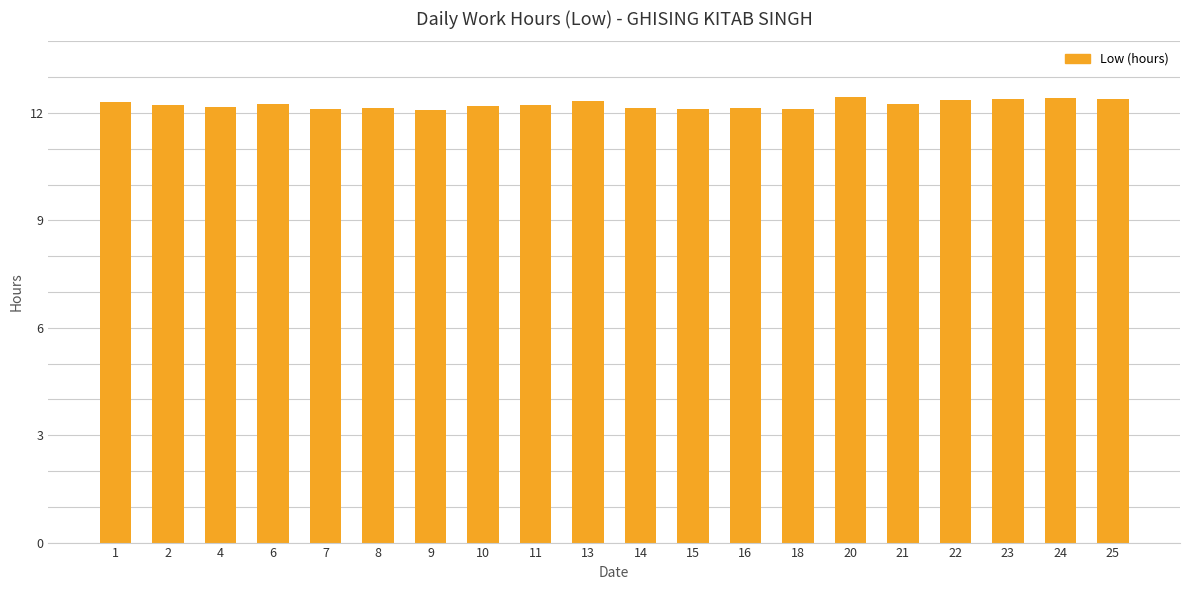

What is the value of the 2nd bar from the left?

12.2